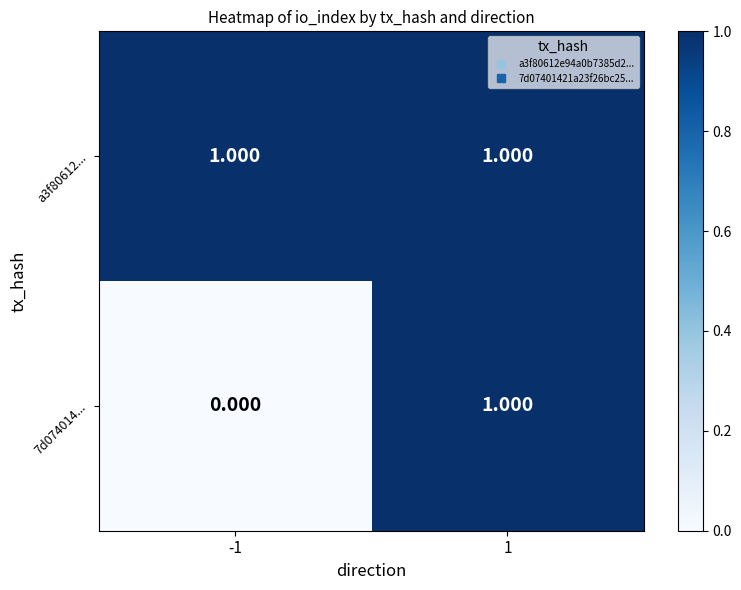

Between 1 and -1, which is larger?

1